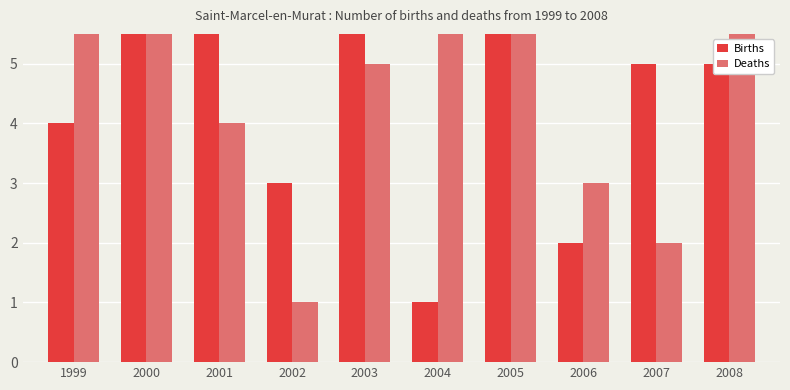

Reading left to right, list all the values displayed in this chart.

Births: 4	8	9	3	6	1	7	2	5	5
Deaths: 8	7	4	1	5	9	6	3	2	9